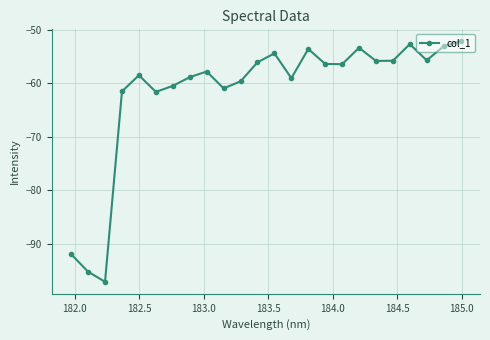

Does the chart display data point markers on the line(s)?

Yes